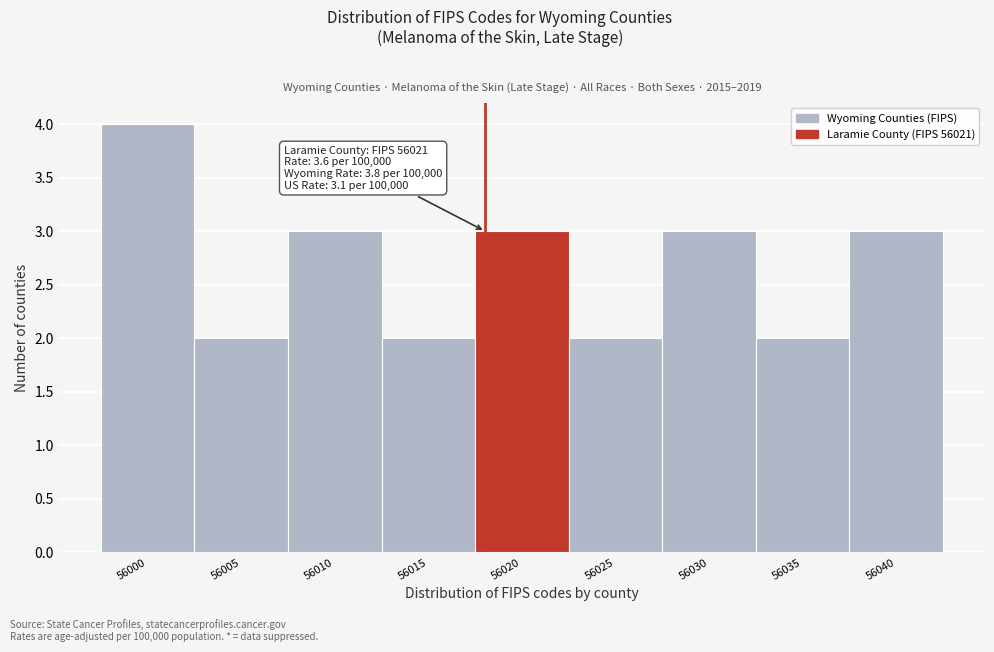

Reading right to left, list all the values displayed in this chart.

3	2	3	2	3	2	3	2	4